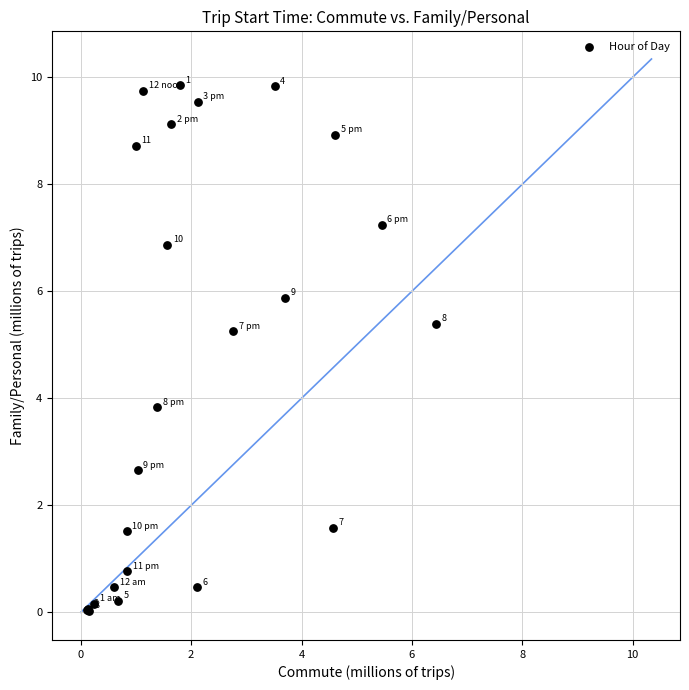

What Y value in the scatter plot is closest to 4?

3.8